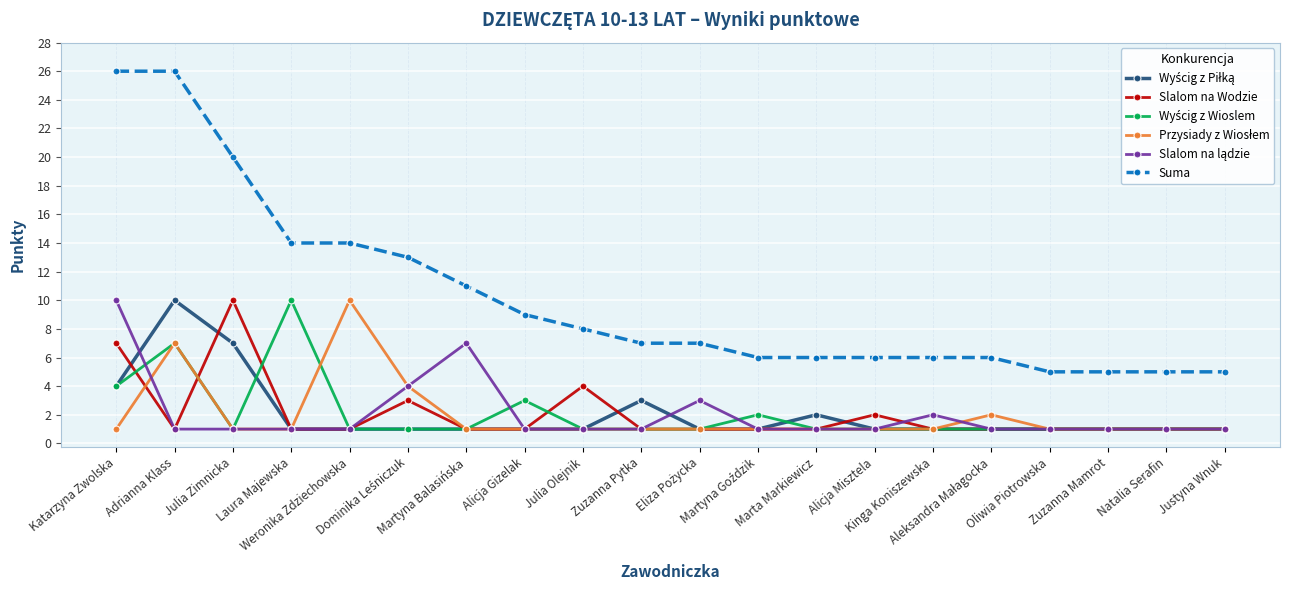

Which series has the largest total across all categories?

Suma